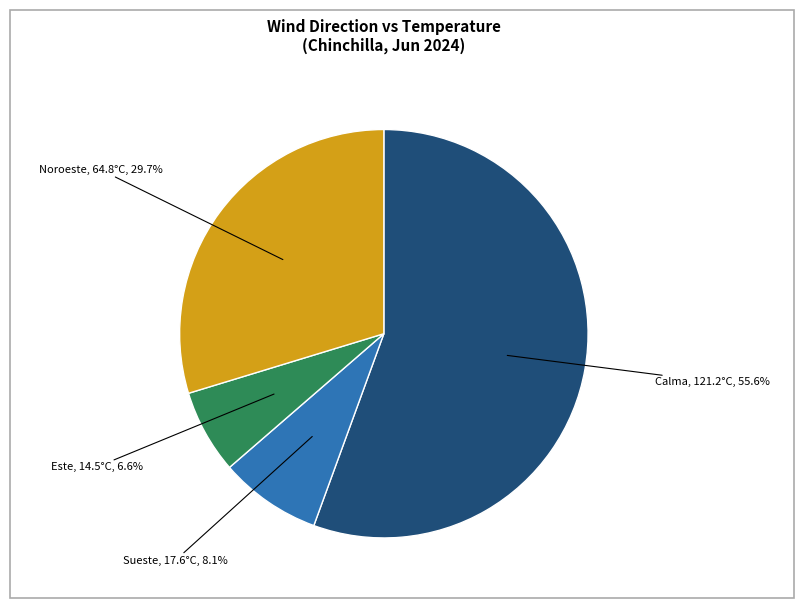

Does any single category account for the majority?

Yes